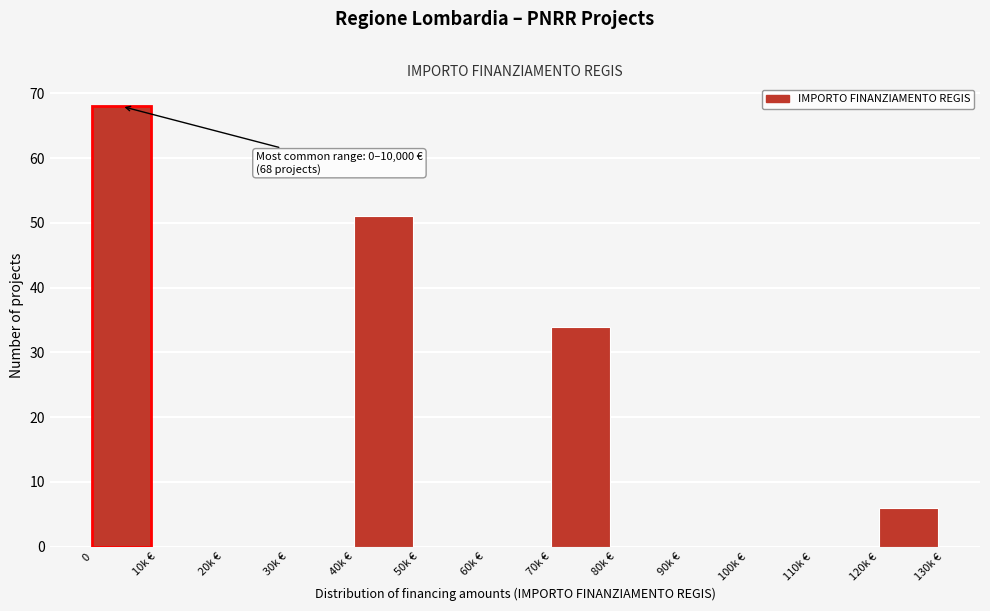

Reading right to left, transcribe all the data shown in this chart.

120k €=6	110k €=0	100k €=0	90k €=0	80k €=0	70k €=34	60k €=0	50k €=0	40k €=51	30k €=0	20k €=0	10k €=0	0=68